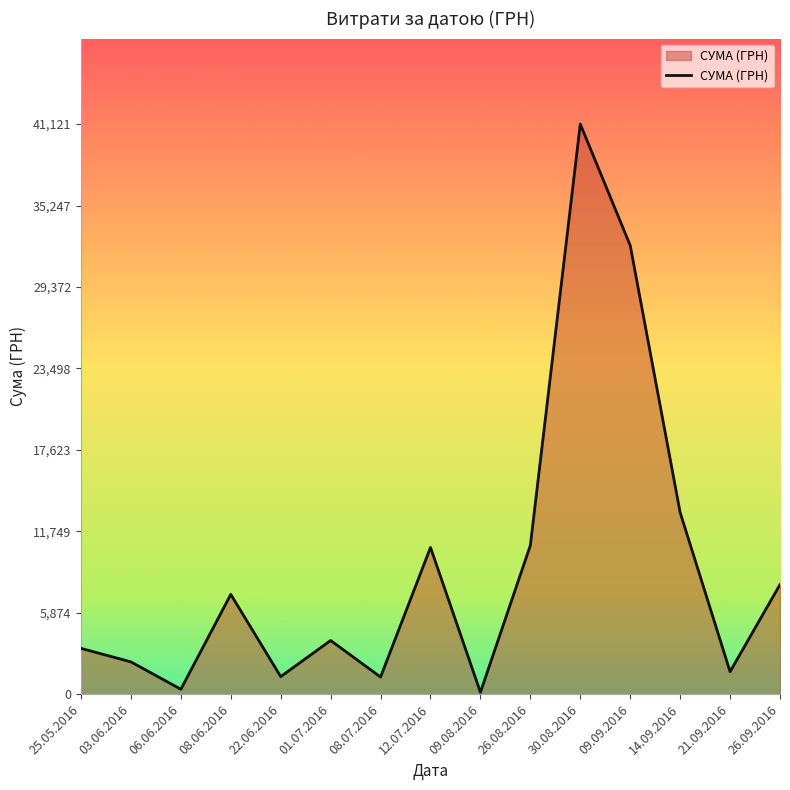

Where does the data first go above 3871?

08.06.2016